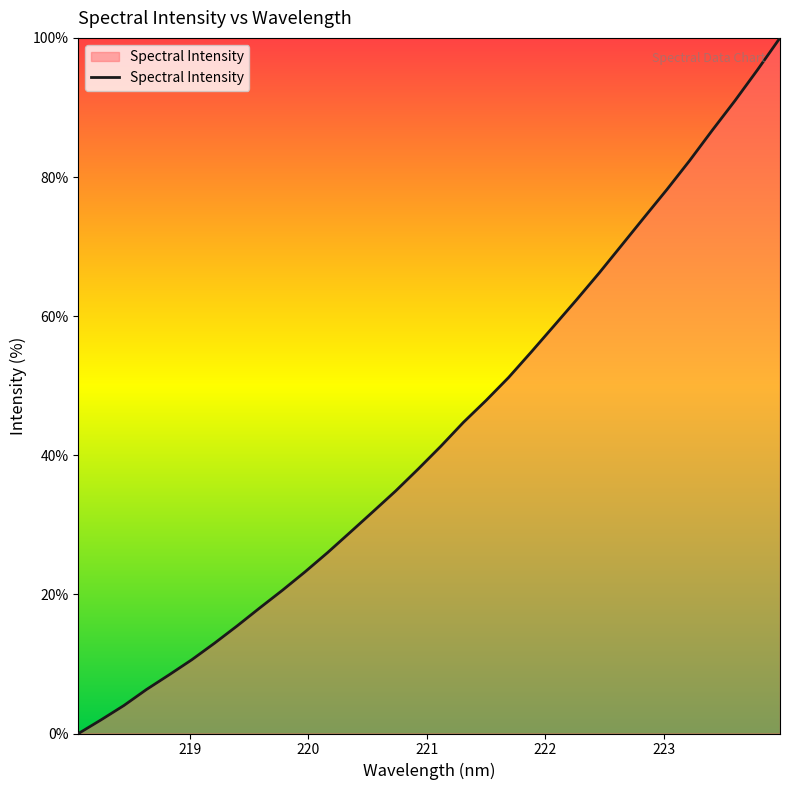

What is the difference between the maximum and minimum values?

100.0